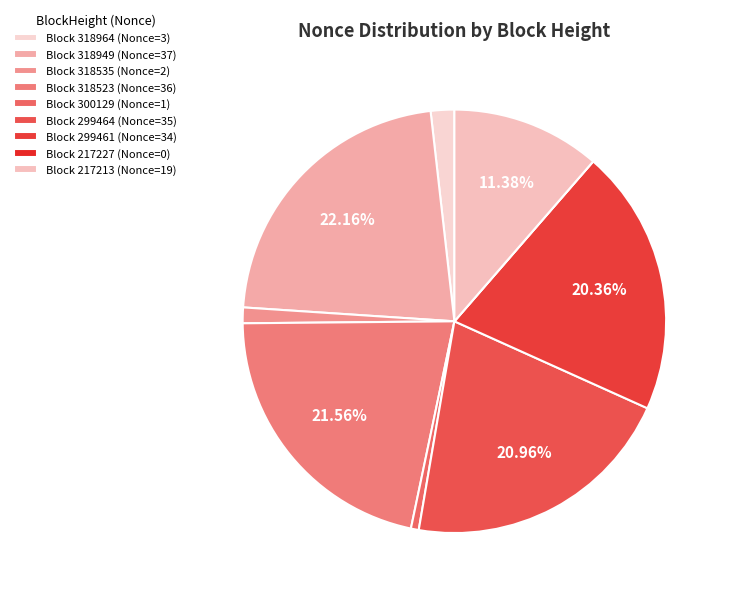

What is the largest slice in the pie chart?

Block 318949 (Nonce=37)